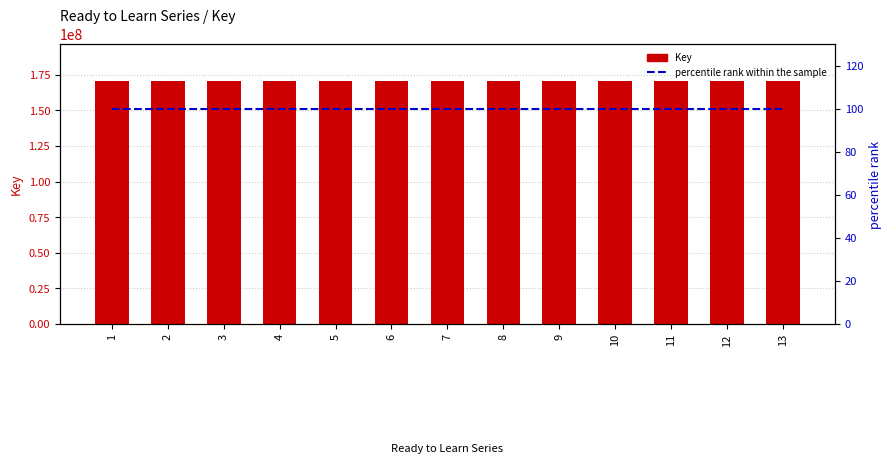

Reading left to right, extract all data points from this chart.

Key: 170934016	170286754	170286355	170286427	170286499	170286571	170286643	170286718	170286391	170286463	170286535	170286607	170286680
percentile rank within the sample: 100	100	100	100	100	100	100	100	100	100	100	100	100